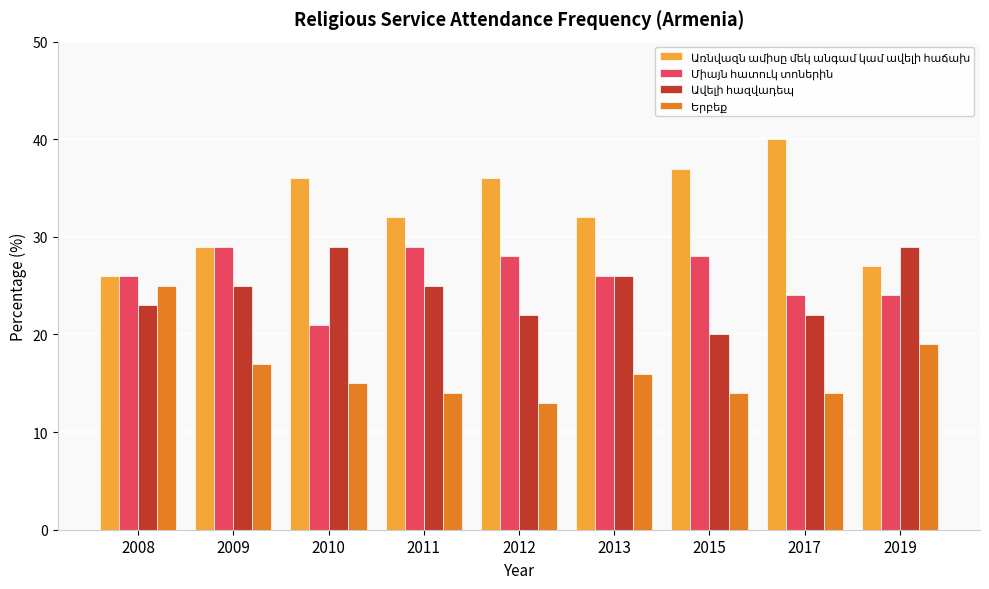

At which category does the chart reach its peak across all series?

2017